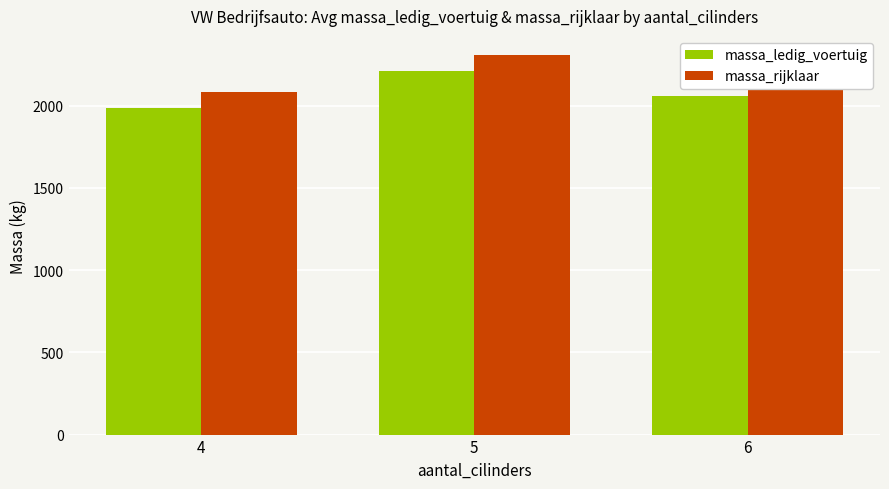

How many categories are shown in the chart?

3